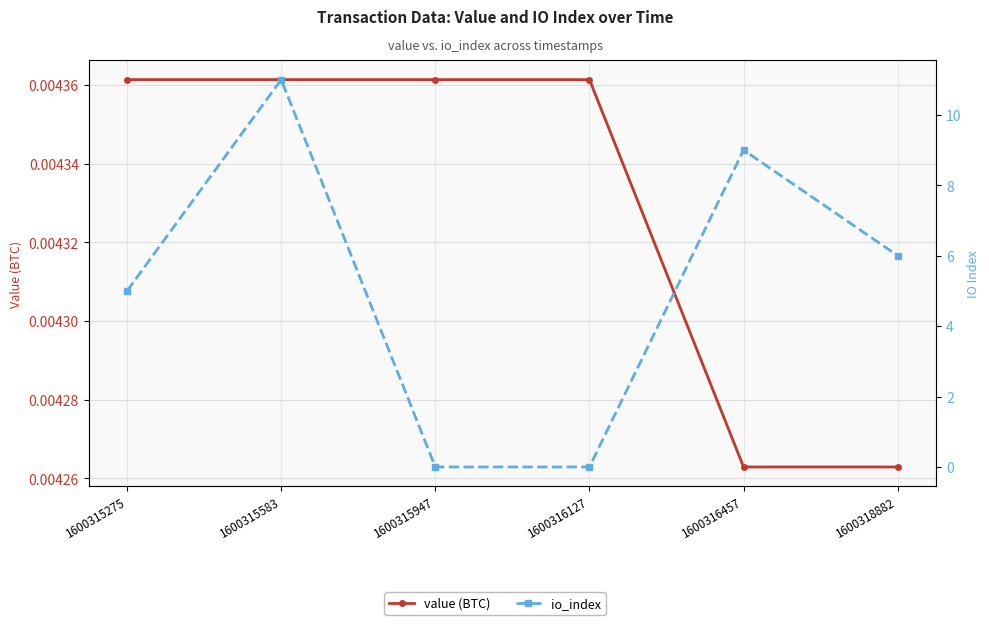

What is the sum of the io_index values at 1600316127 and 1600315275?

5.0